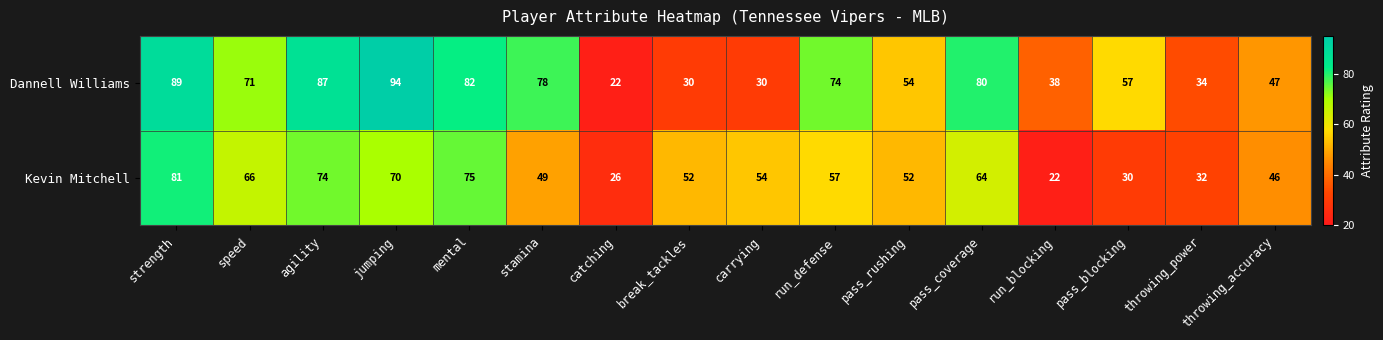

What is the difference between the maximum and minimum values in the Kevin Mitchell series?

59